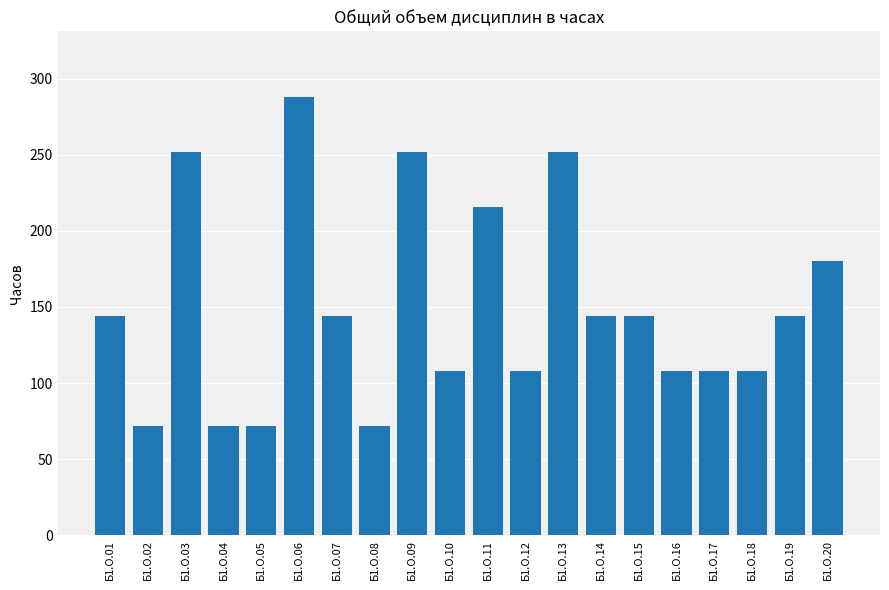

What is the greatest value displayed?

288